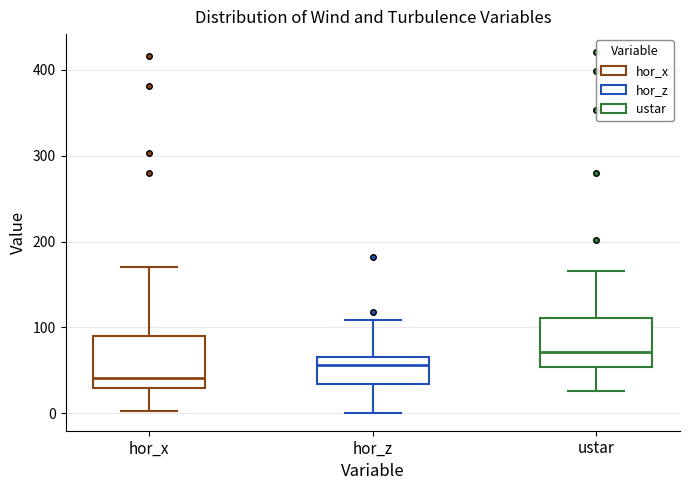

Where does the median line of the box for hor_z sit on the y-axis? The values are not printed on the chart, so give them approximately, as read against the axis.

60